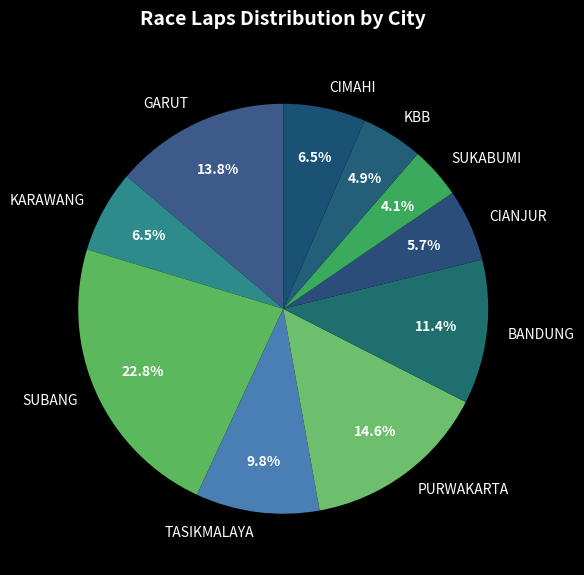

What percentage is NOT represented by SUBANG?

77.2%